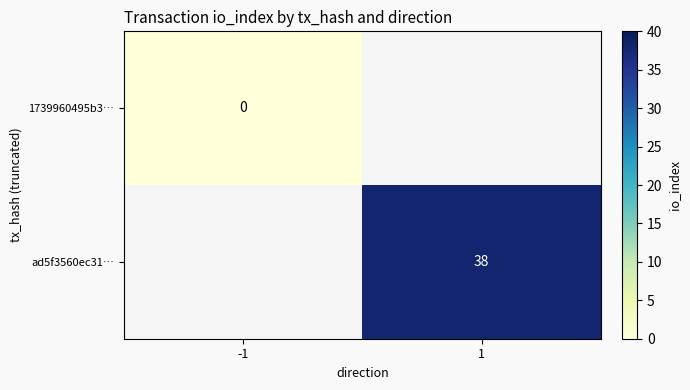

True or false: ad5f3560ec31… has a value of 65.6 at 1.

False